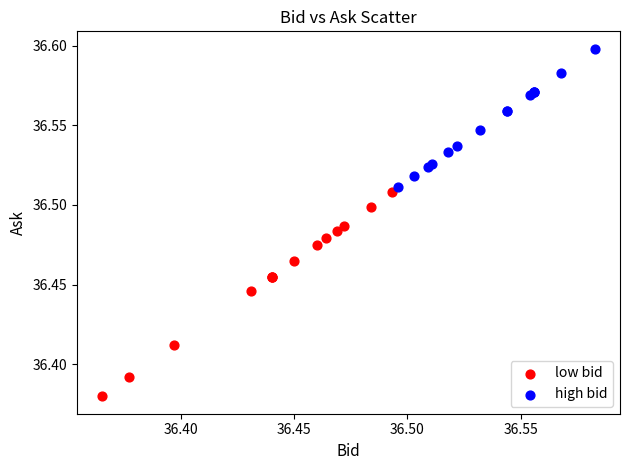

Which series has the largest Y range (max minus min)?

low bid